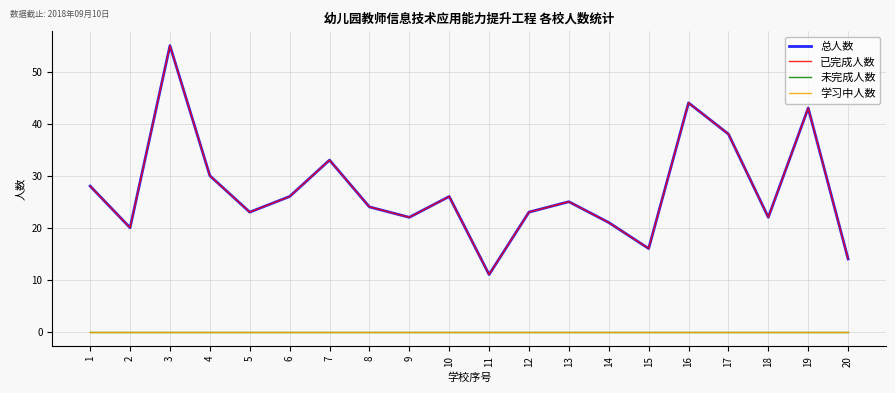

Does the chart display data point markers on the line(s)?

No